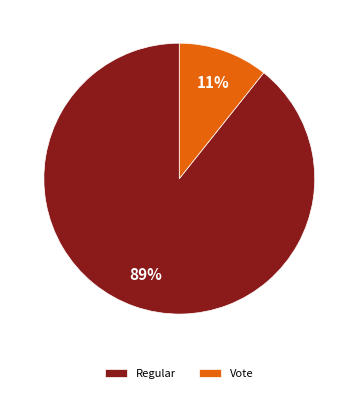

What is the largest slice in the pie chart?

Regular